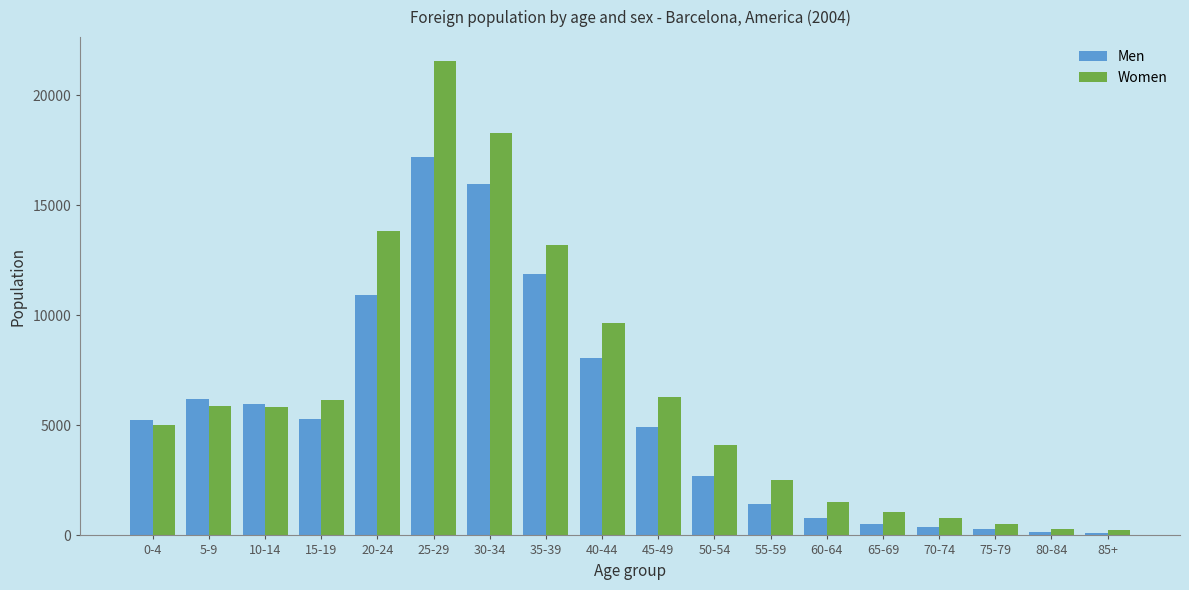

What is the label of the 11th bar from the right?

35-39